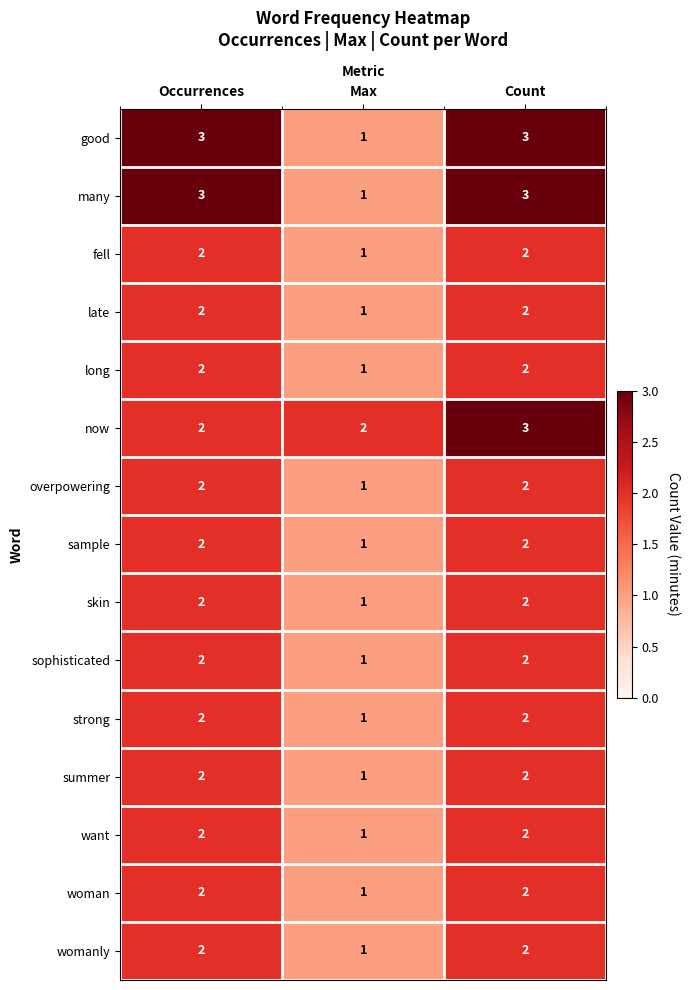

Where is sample nearest to the value 1?

Max